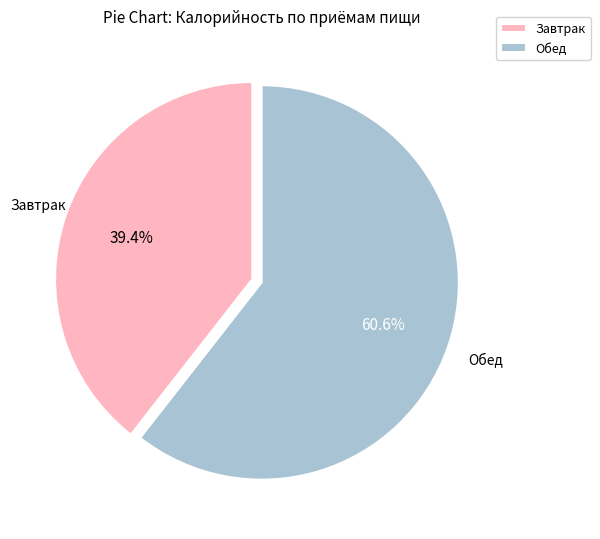

Approximately how many times larger is the value at Завтрак compared to Обед?

0.7